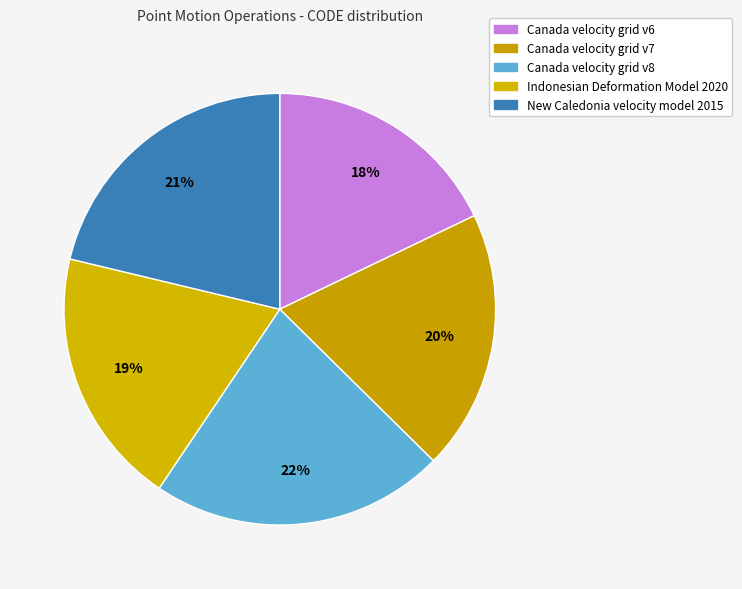

Do Canada velocity grid v8 and Canada velocity grid v7 together represent more than half of the pie?

No